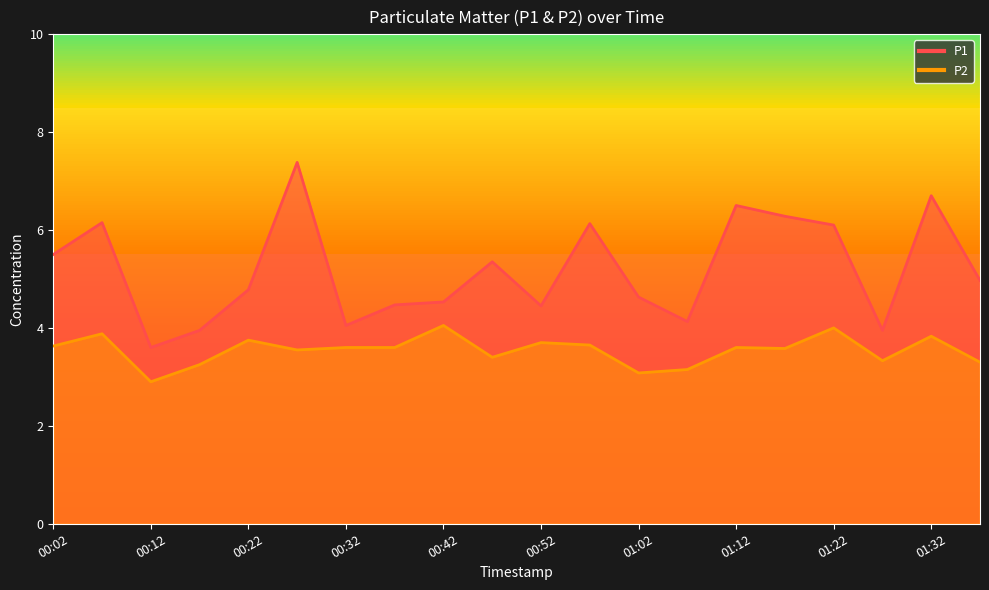

True or false: P1 has more than 1 points higher than both neighbors.

True